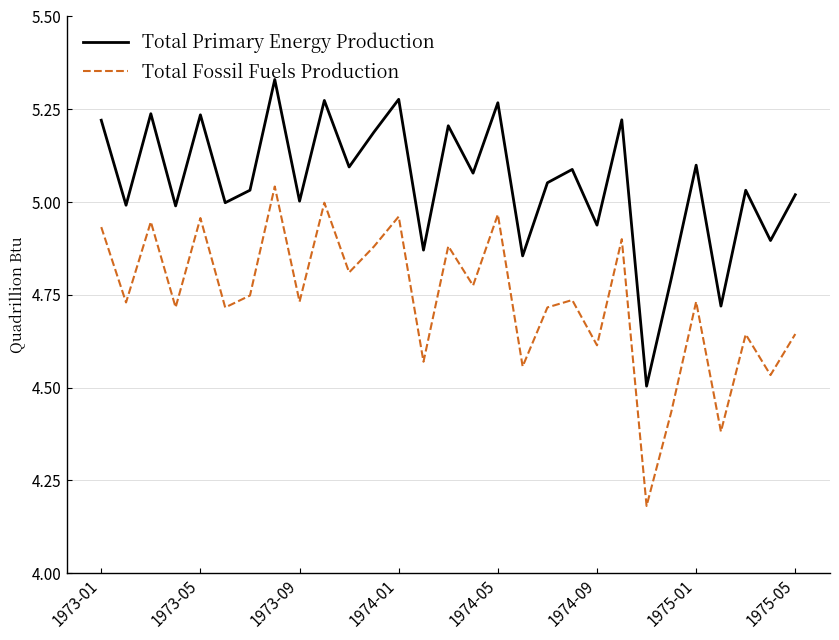

Which series has the largest total across all categories?

Total Primary Energy Production